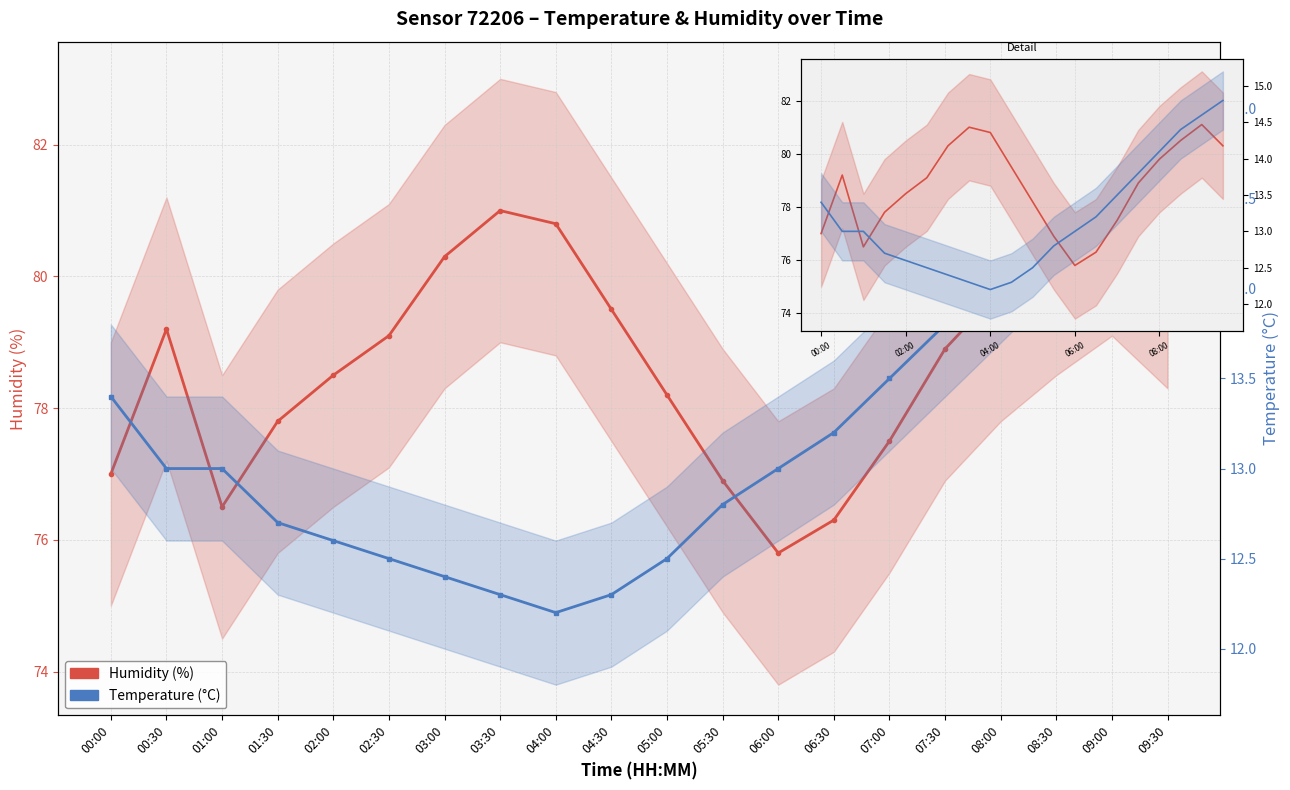

Reading left to right, what are all the values shown in this chart?

Humidity (%): 00:00=77.0	00:30=79.2	01:00=76.5	01:30=77.8	02:00=78.5	02:30=79.1	03:00=80.3	03:30=81.0	04:00=80.8	04:30=79.5	05:00=78.2	05:30=76.9	06:00=75.8	06:30=76.3	07:00=77.5	07:30=78.9	08:00=79.8	08:30=80.5	09:00=81.1	09:30=80.3
Temperature (°C): 00:00=13.4	00:30=13.0	01:00=13.0	01:30=12.7	02:00=12.6	02:30=12.5	03:00=12.4	03:30=12.3	04:00=12.2	04:30=12.3	05:00=12.5	05:30=12.8	06:00=13.0	06:30=13.2	07:00=13.5	07:30=13.8	08:00=14.1	08:30=14.4	09:00=14.6	09:30=14.8